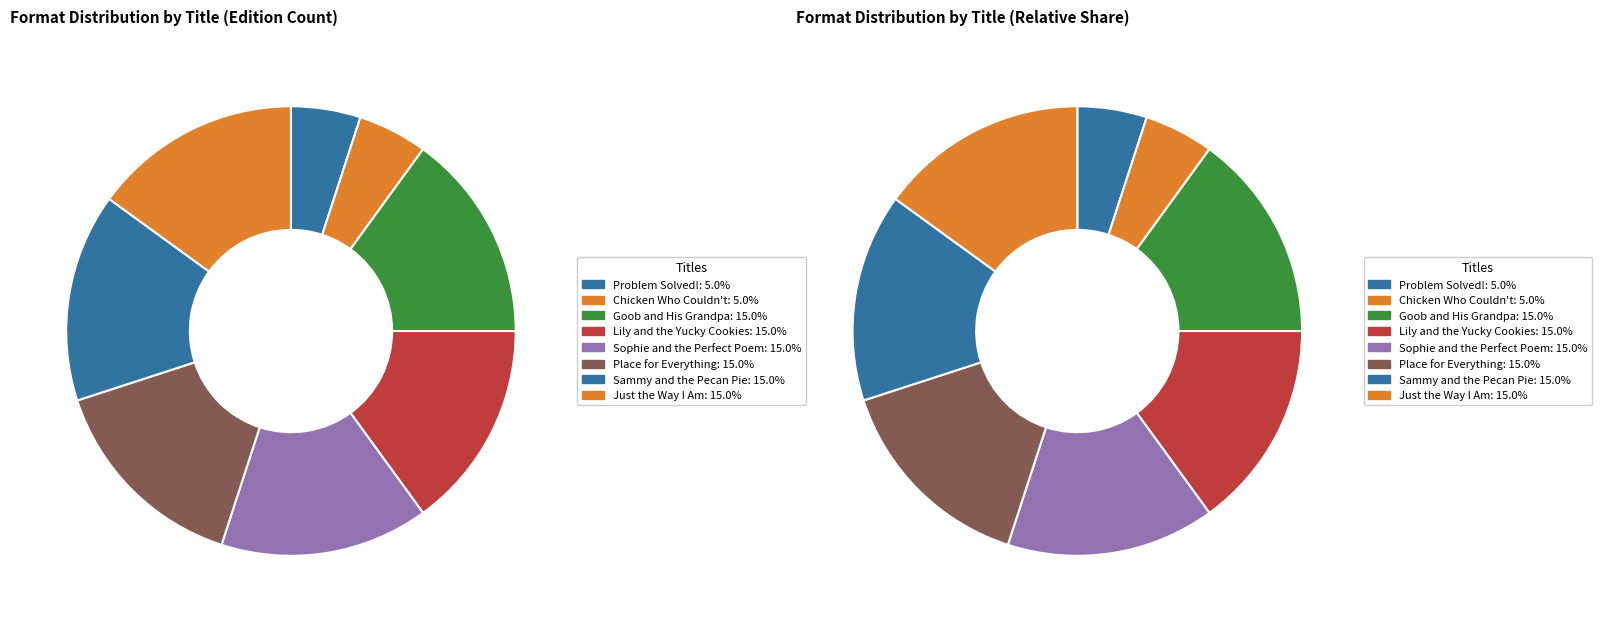

Count the number of slices in the pie.

8